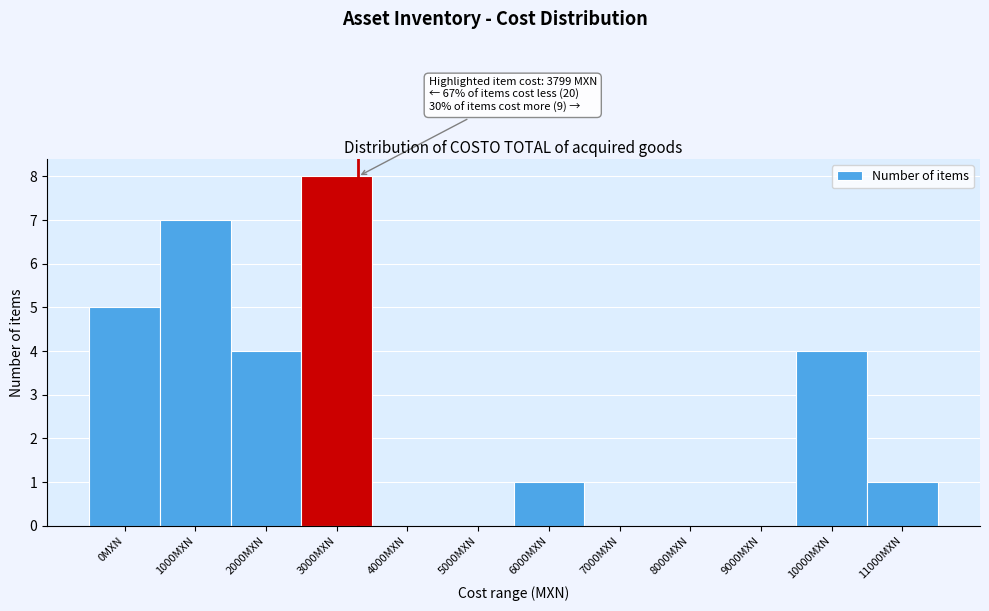

Reading left to right, what are all the values shown in this chart?

0MXN=5	1000MXN=7	2000MXN=4	3000MXN=8	4000MXN=0	5000MXN=0	6000MXN=1	7000MXN=0	8000MXN=0	9000MXN=0	10000MXN=4	11000MXN=1